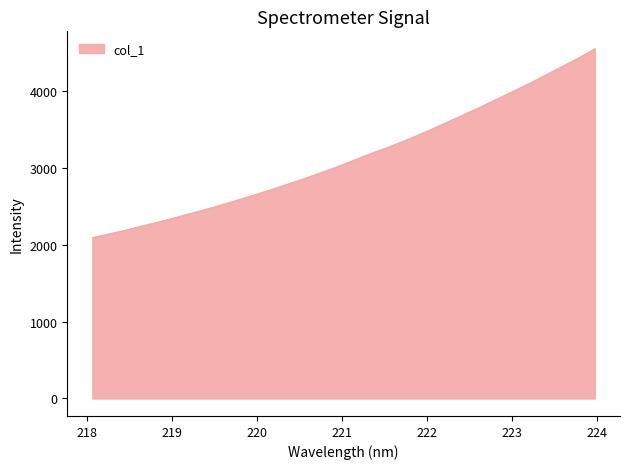

What is the smallest value displayed?

2092.3